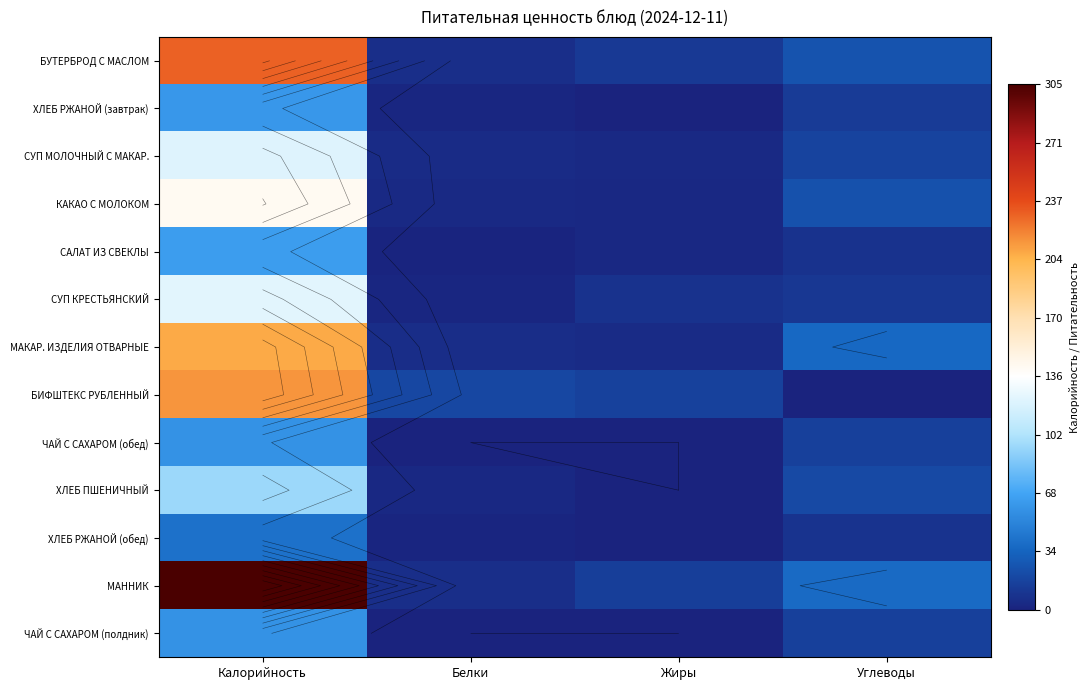

How many data points in КАКАО С МОЛОКОМ are above 24?

2